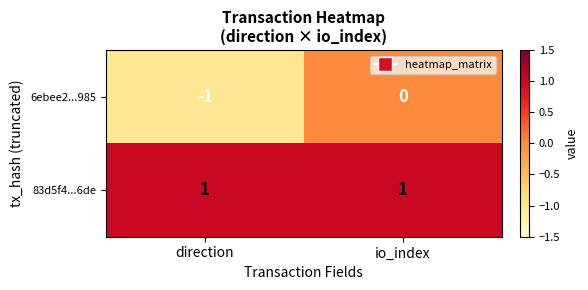

Reading left to right, list all the values displayed in this chart.

6ebee2...985: direction=-1	io_index=0
83d5f4...6de: direction=1	io_index=1